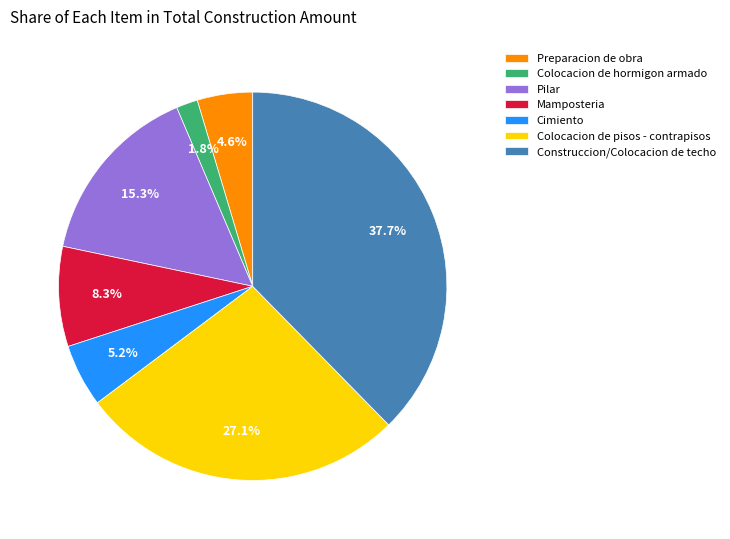

How much of the chart is everything except Colocacion de hormigon armado?

98.2%